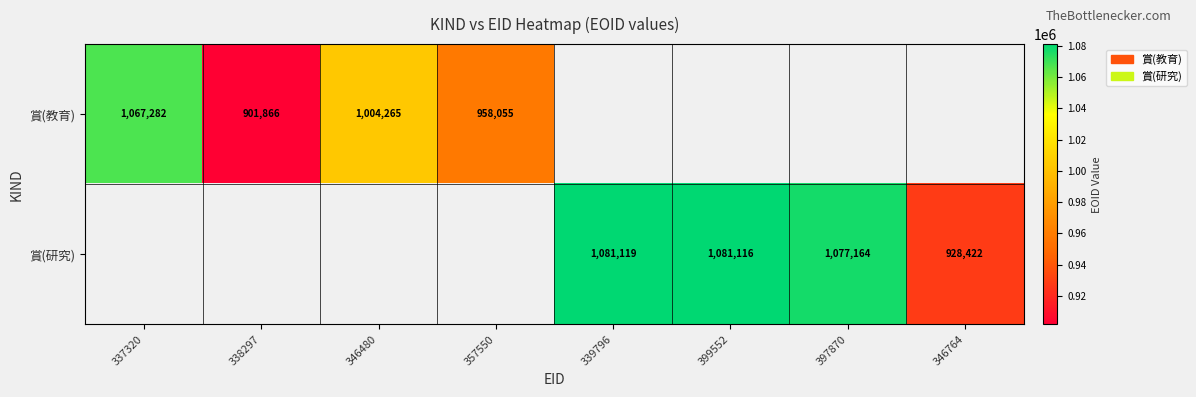

The value of 賞(教育) at 338297 is 1193814. True or false?

False